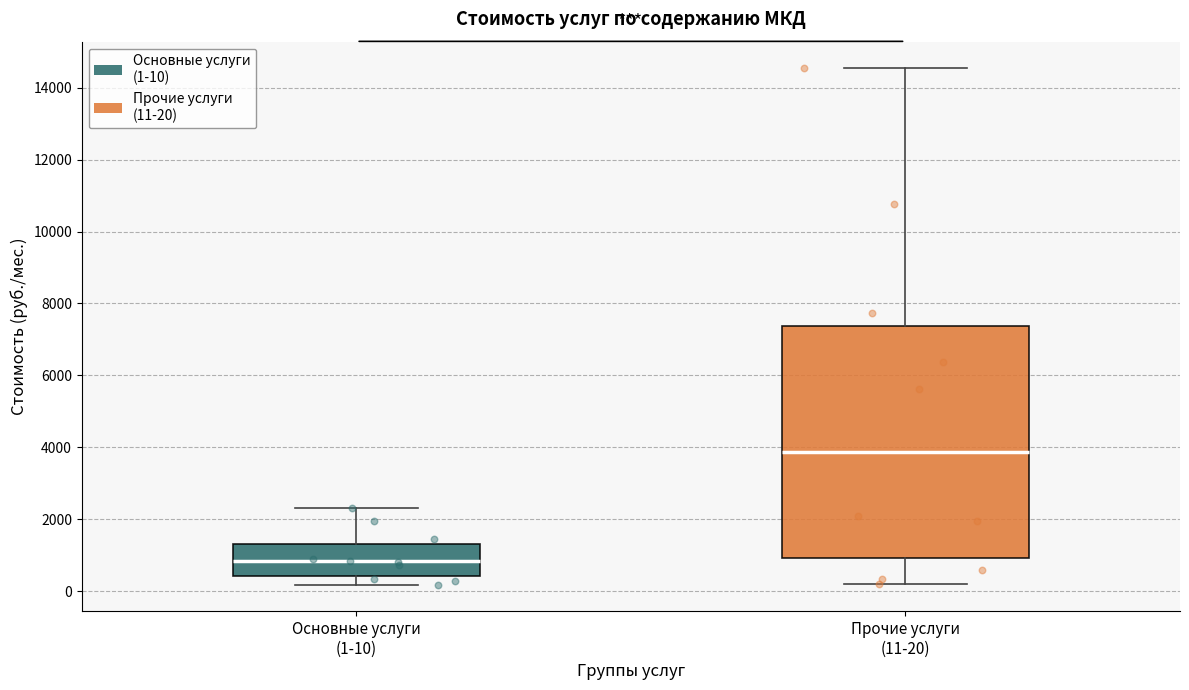

Which box is the tallest, from its lower edge to its upper edge?

Прочие услуги (11-20)